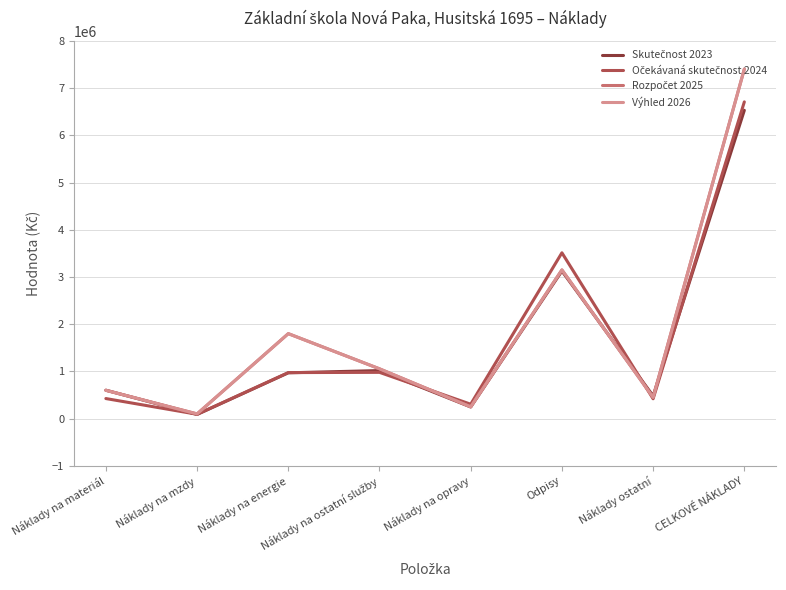

At which label does Rozpočet 2025 first exceed 1055000?

Náklady na energie